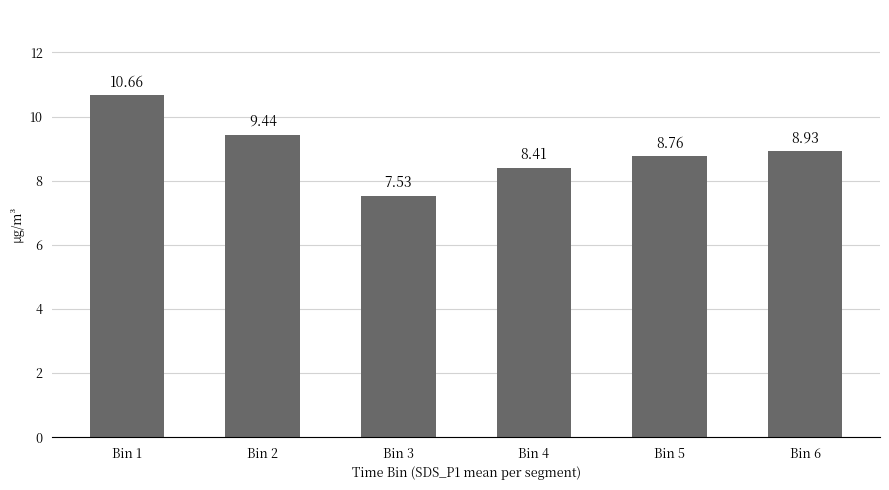

Approximately how many times larger is the value at Bin 6 compared to Bin 1?

0.8